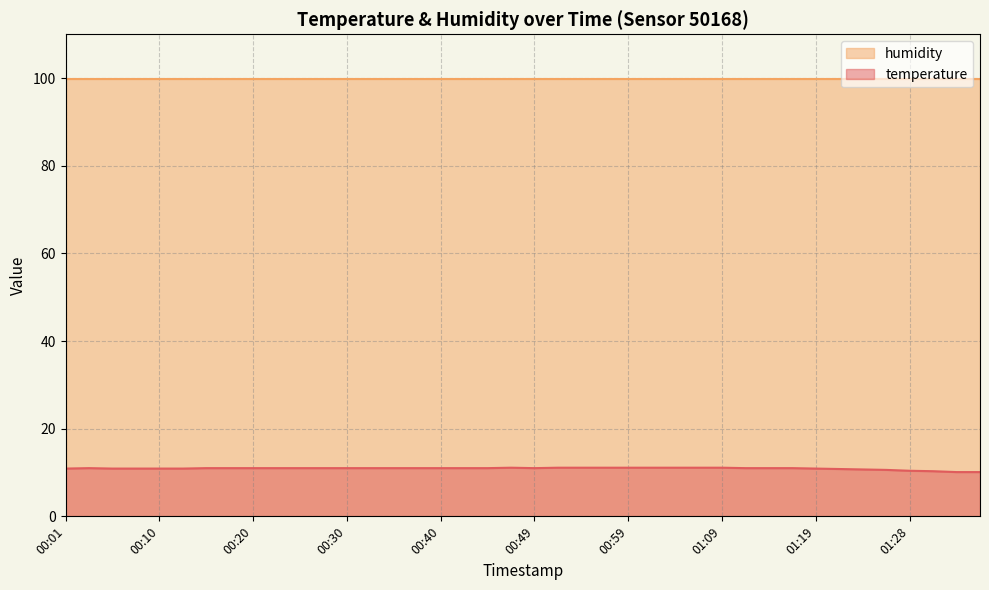

How many lines are shown in the chart?

2